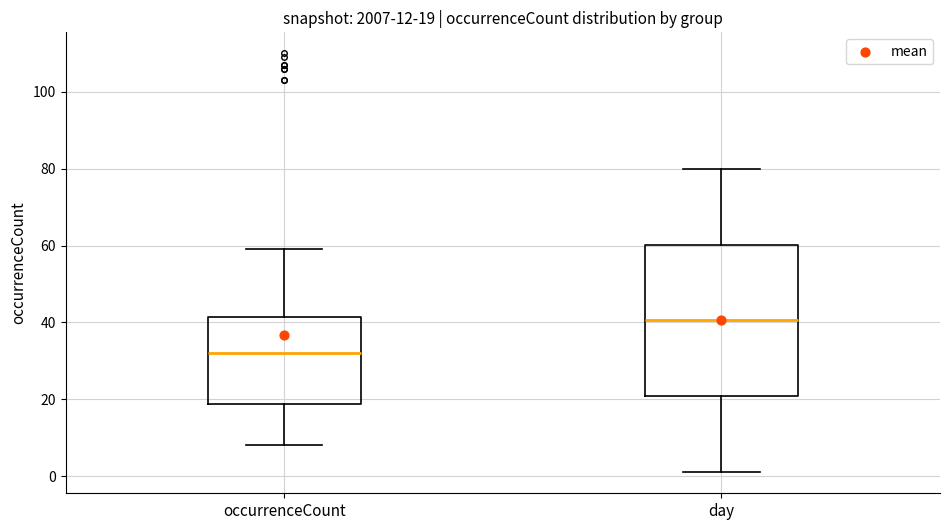

Comparing the boxes themselves (not the whiskers), which one is the tallest?

day